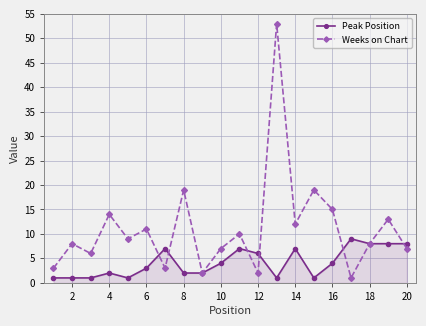

What is the maximum value for Weeks on Chart?

53